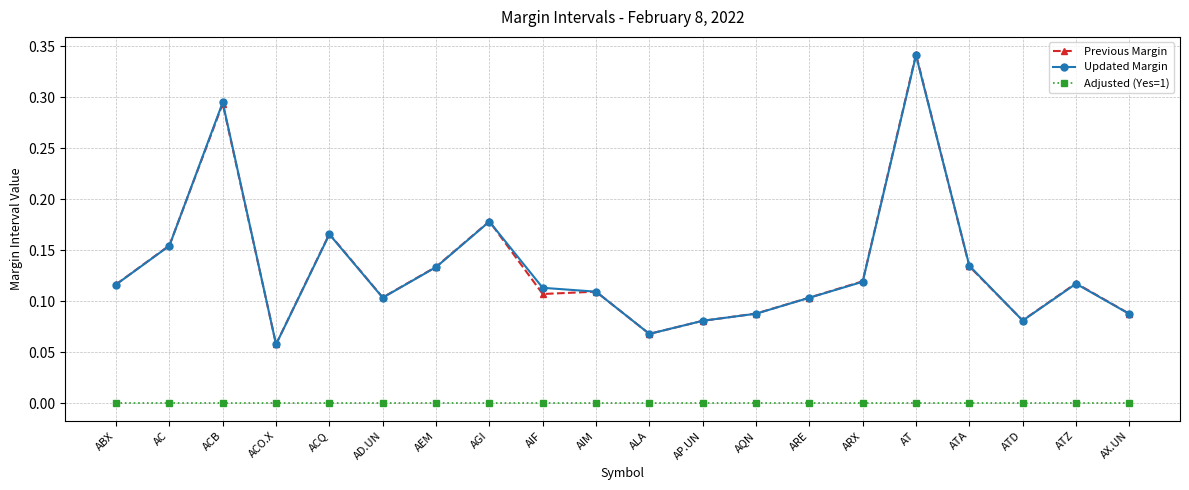

Is the value of Adjusted (Yes=1) at ATD greater than the value of Previous Margin at ARE?

No